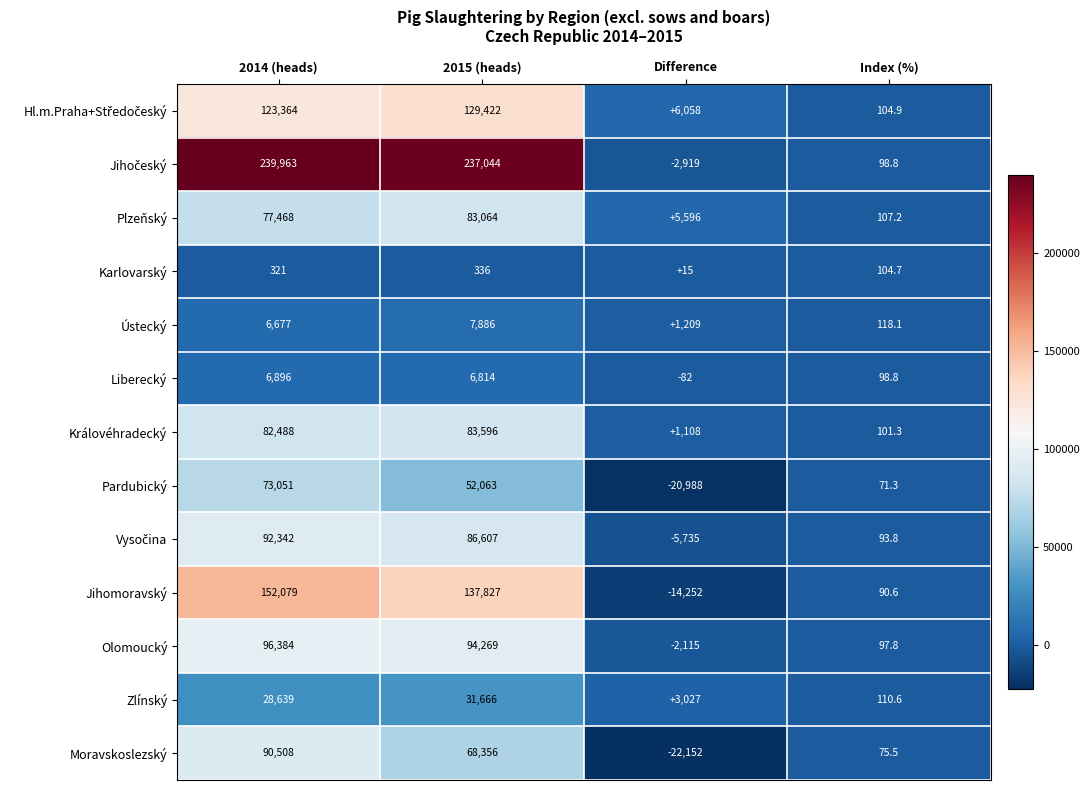

What is the total value across all series at 2015 (heads)?

1018950.0